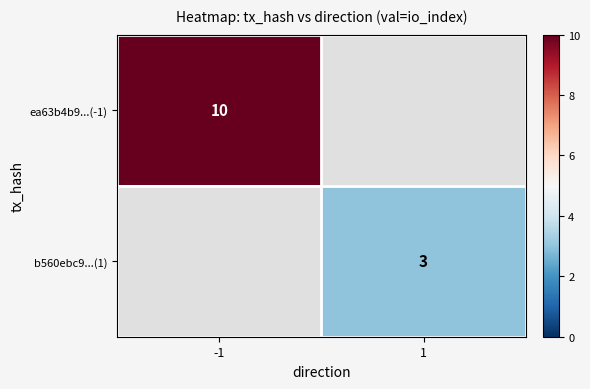

True or false: ea63b4b9...(-1) has a value of 10 at -1.

True